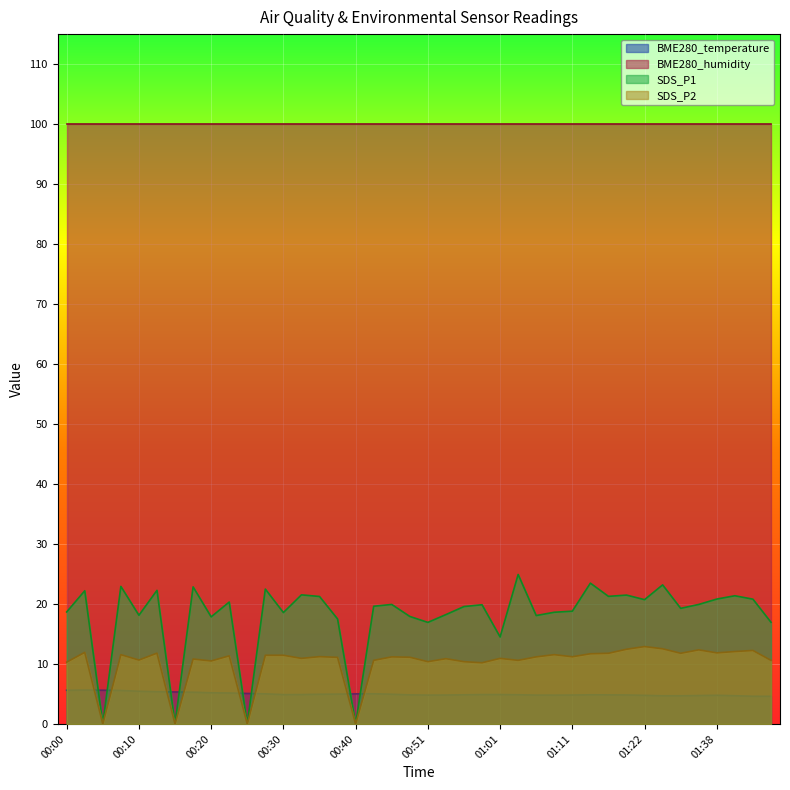

What position from the left is 00:46?

19